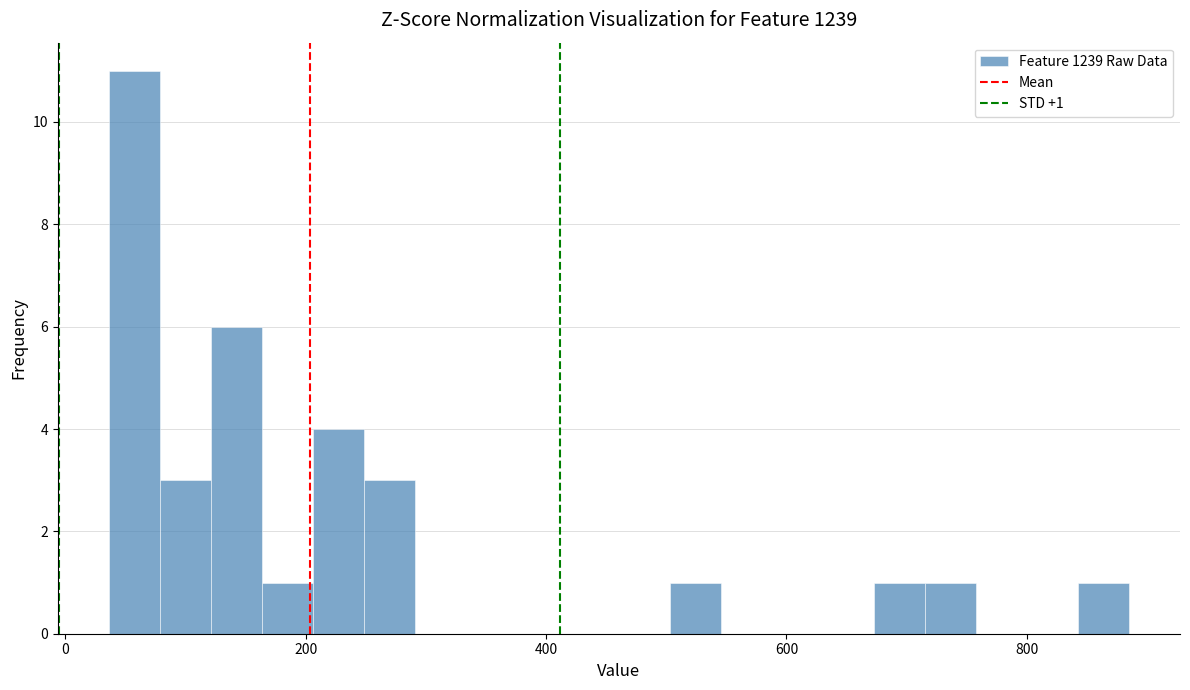

Read against the x-axis, roughly where is the centre of the tallest bar?

60